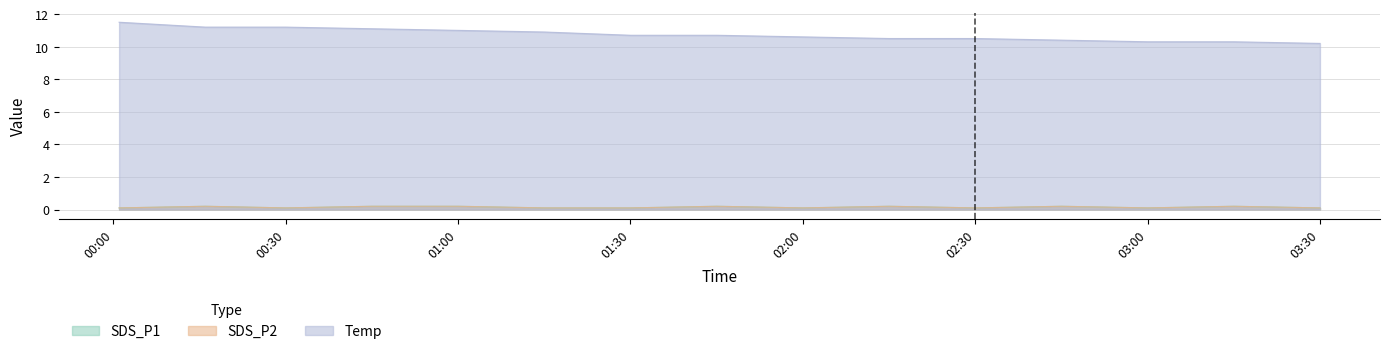

True or false: SDS_P2 and SDS_P1 intersect in this chart.

False